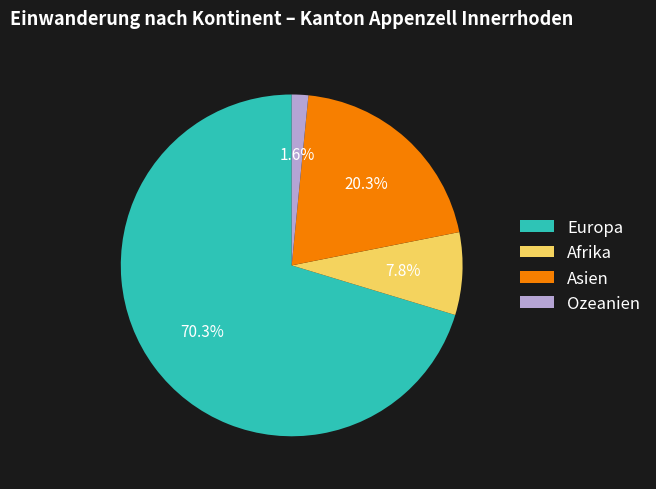

How many segments does this pie chart have?

4